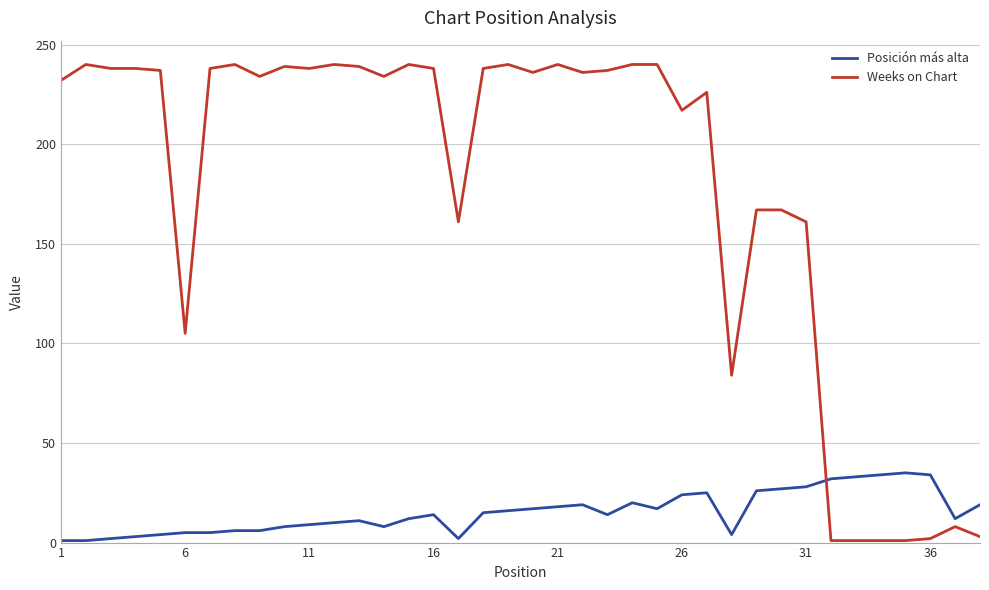

Which series has the largest total across all categories?

Weeks on Chart